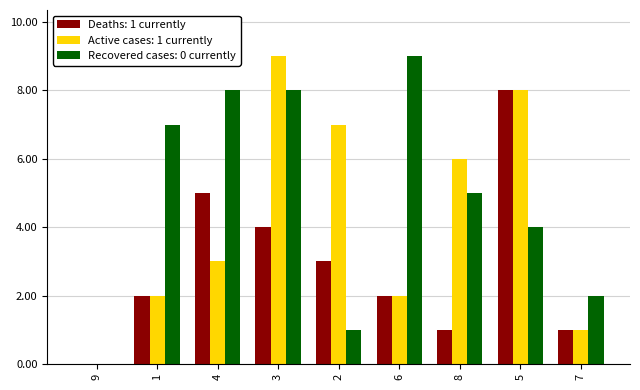

What is the total value across all series at 4?

16